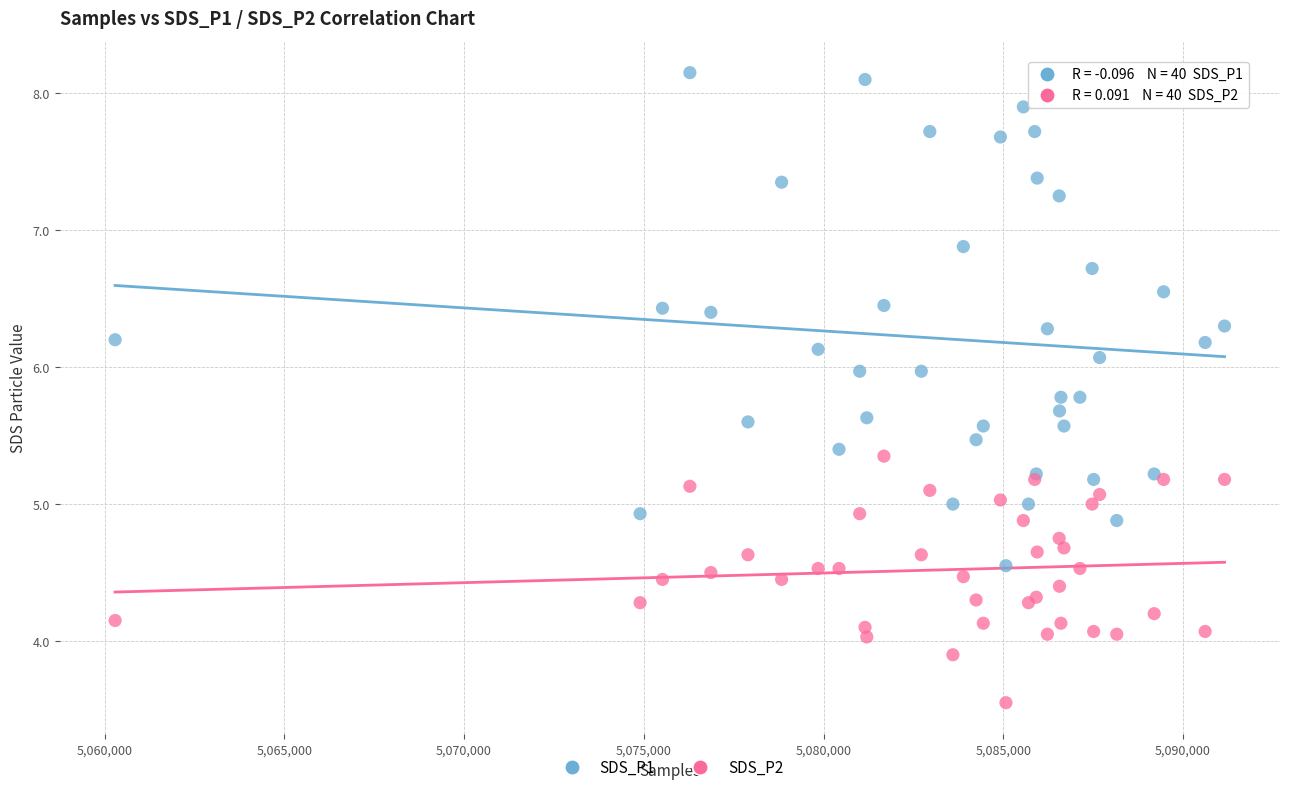

What are all the series names shown in the legend?

SDS_P1, SDS_P2